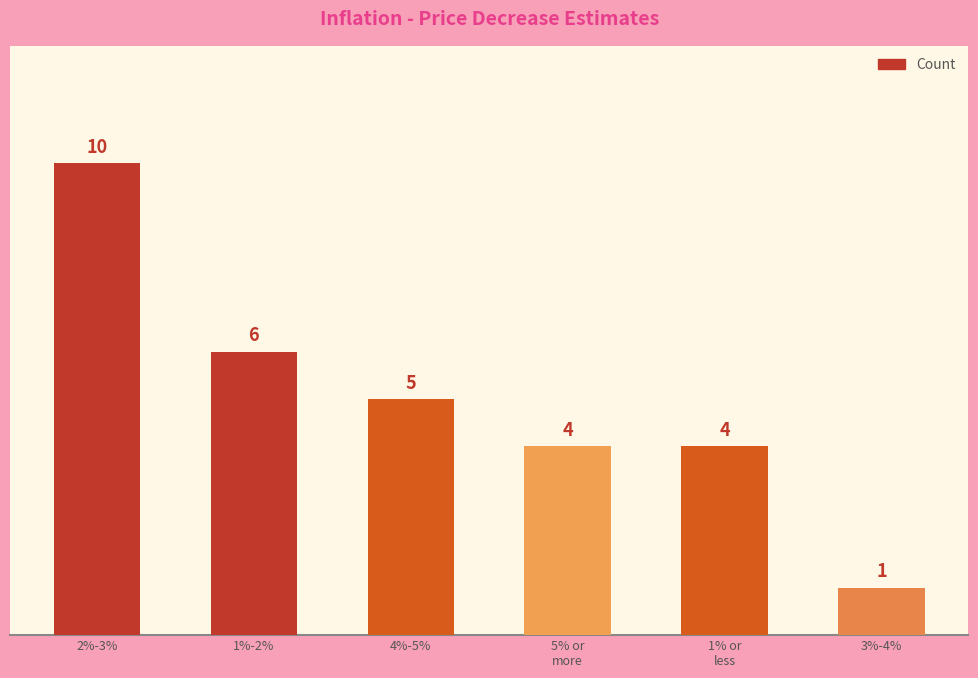

Are the bars grouped side by side (vs. stacked)?

No